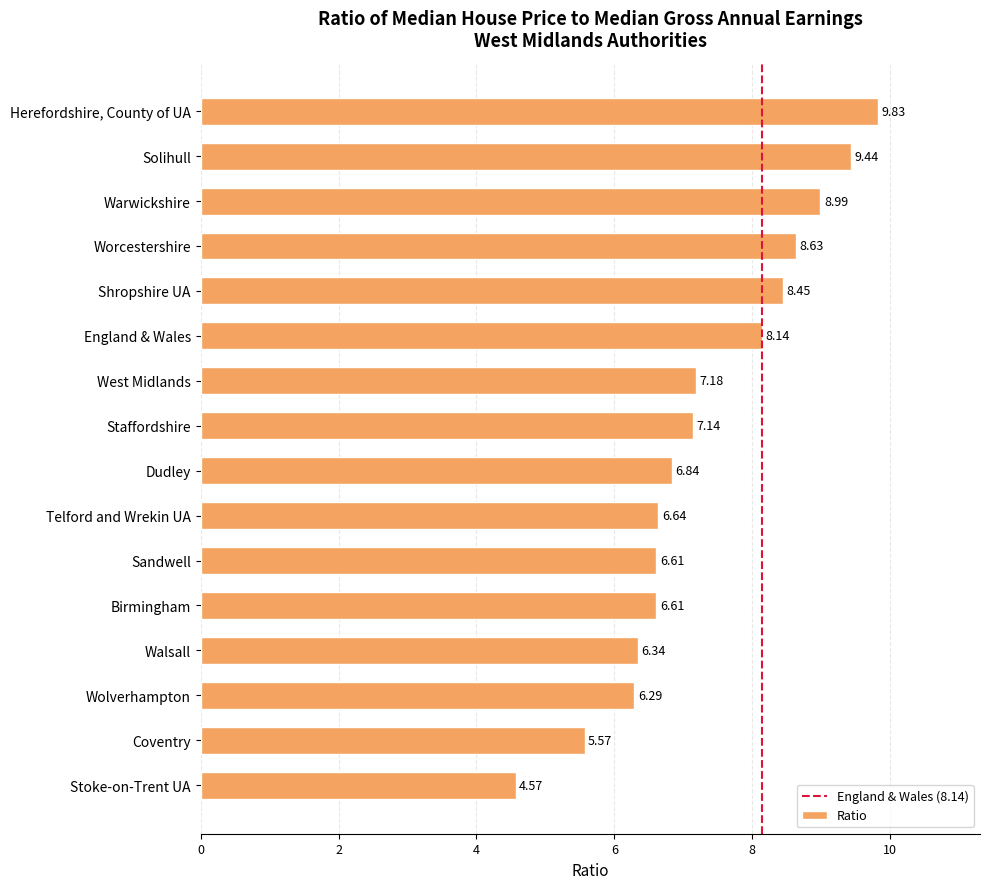

At which category does the chart reach its peak across all series?

Herefordshire, County of UA